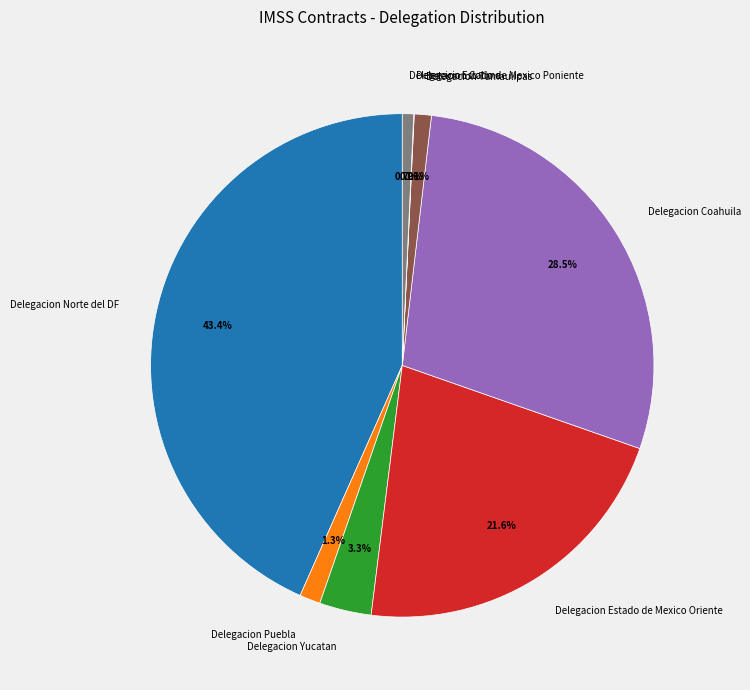

Combined, do Delegacion Coahuila and Delegacion Tamaulipas account for over 50%?

No